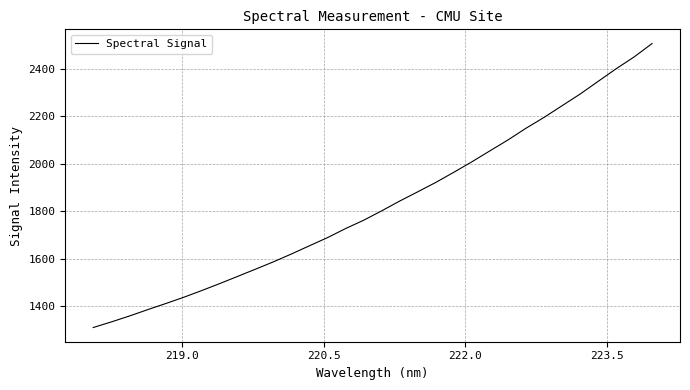

What is the minimum value shown in the chart?

1309.8